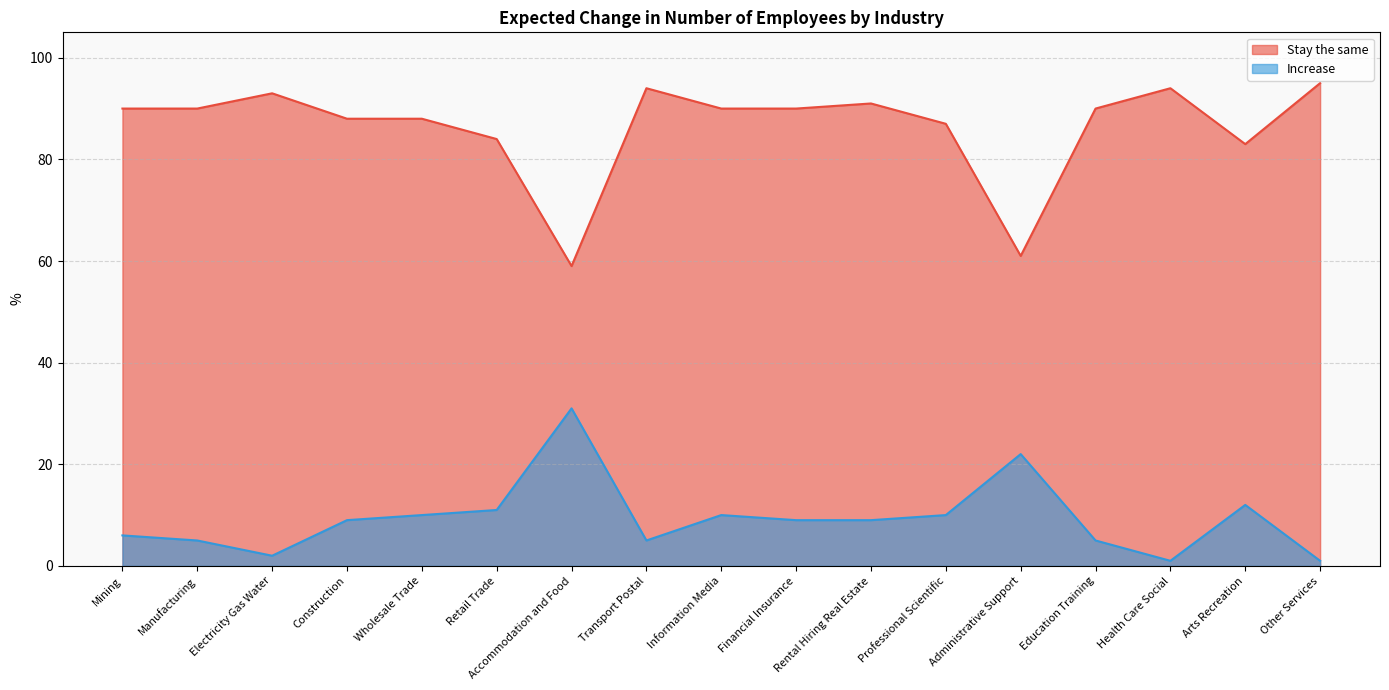

Which has a higher value, Construction or Rental Hiring Real Estate?

Rental Hiring Real Estate